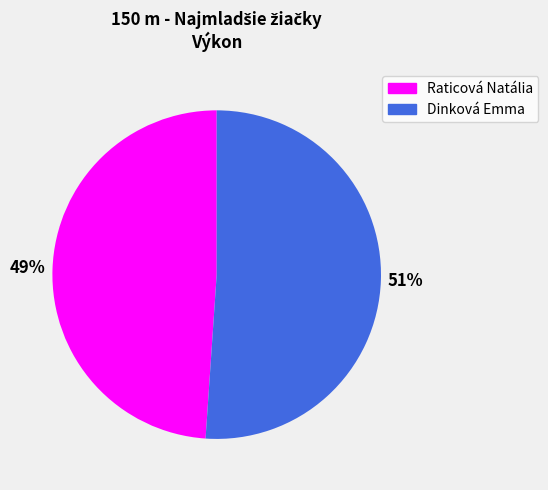

Rank the categories by value from highest to lowest.

Dinková Emma, Raticová Natália